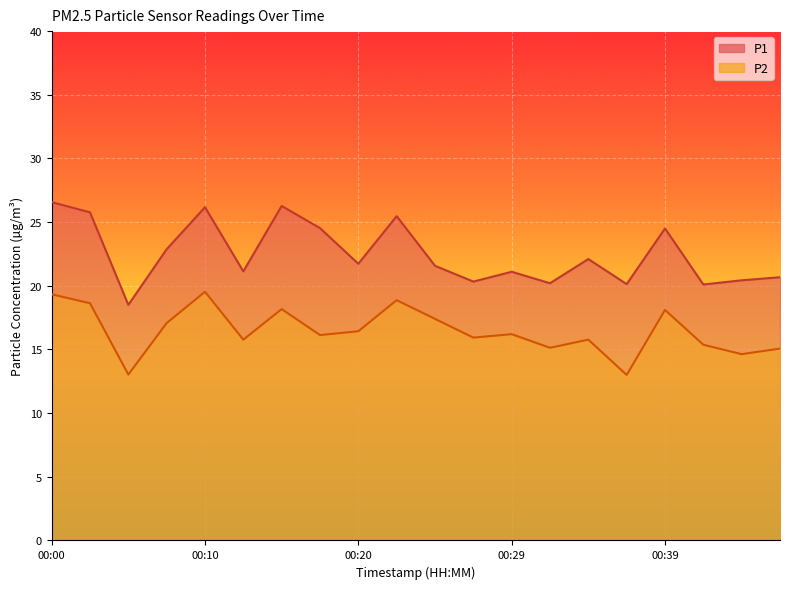

Is it true that P2 equals 13.0 at 00:05?

True